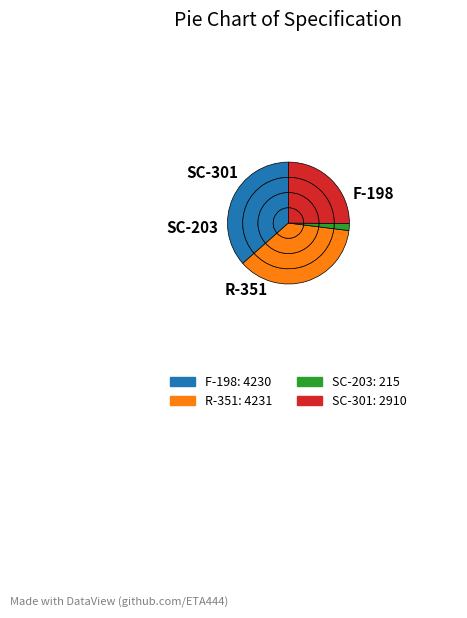

The SC-301 slice represents 39% of the pie. True or false?

False